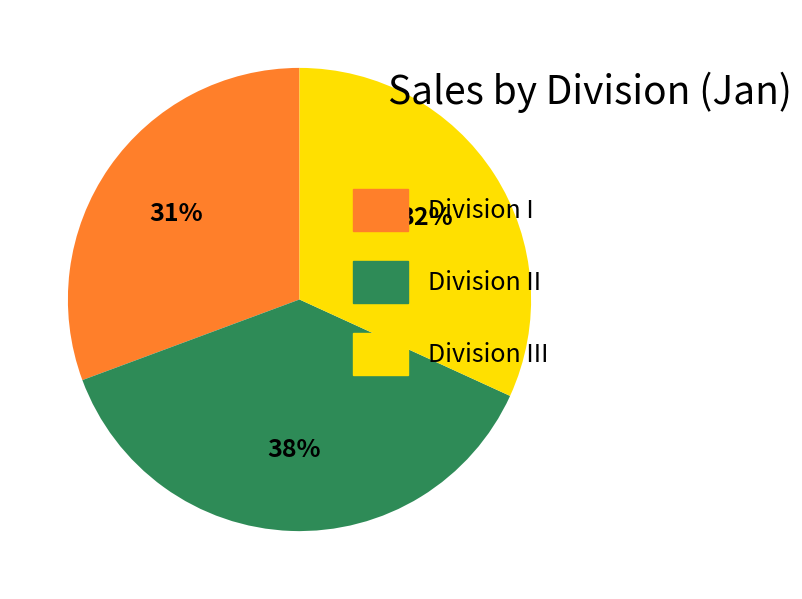

Which slice is the largest?

Division II